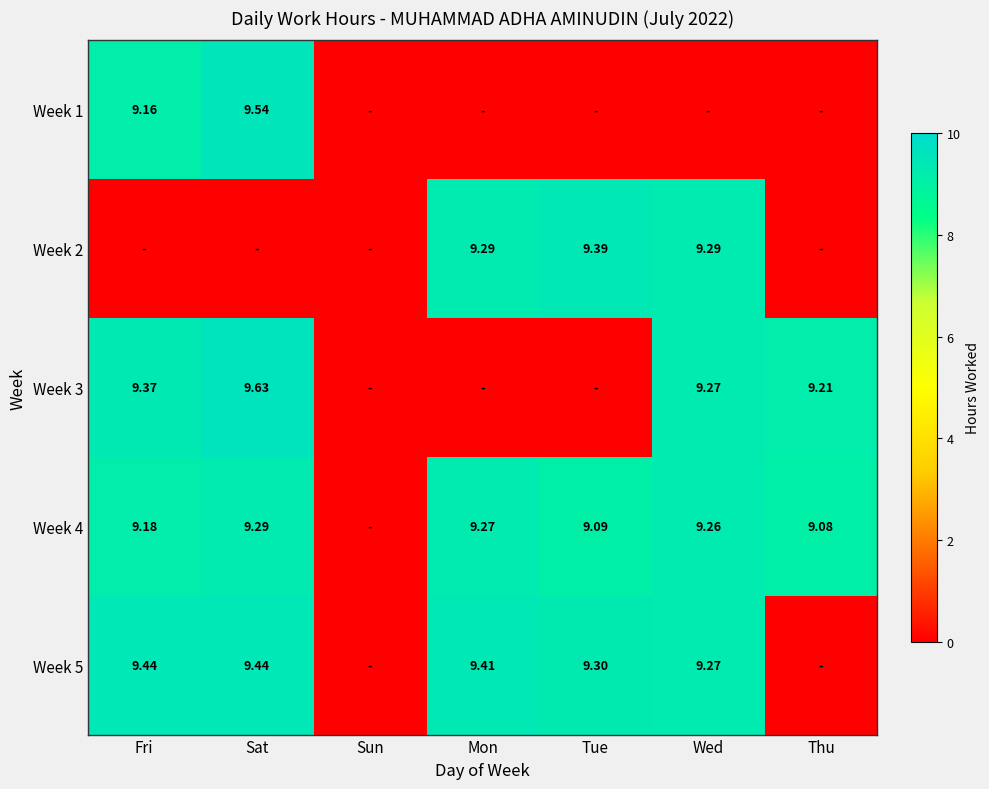

List the series in order of their overall mean, highest first.

Week 4, Week 5, Week 3, Week 2, Week 1